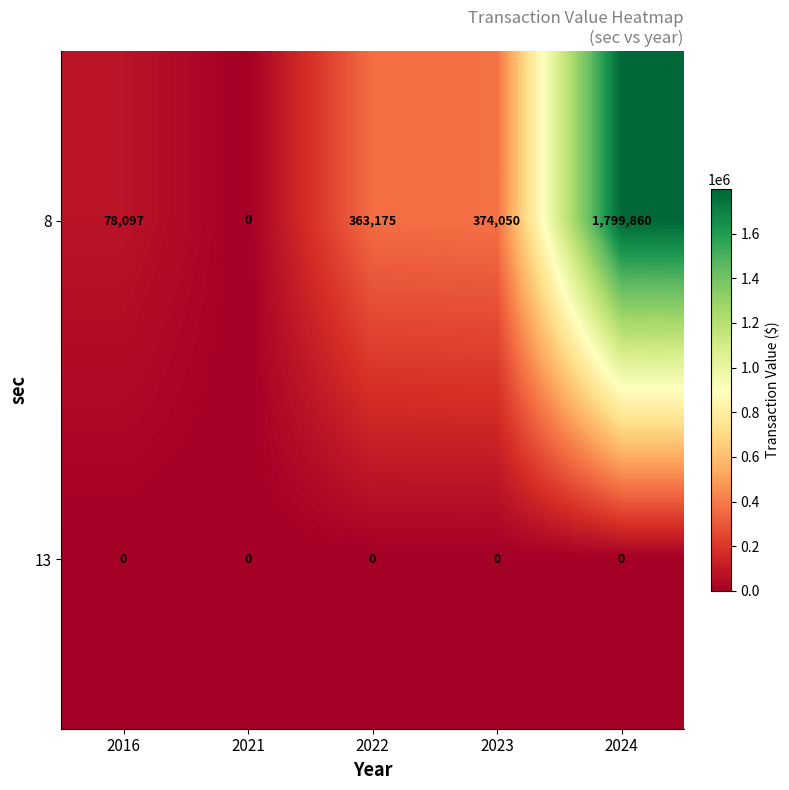

The 8 series shows 843859 at 2021. True or false?

False